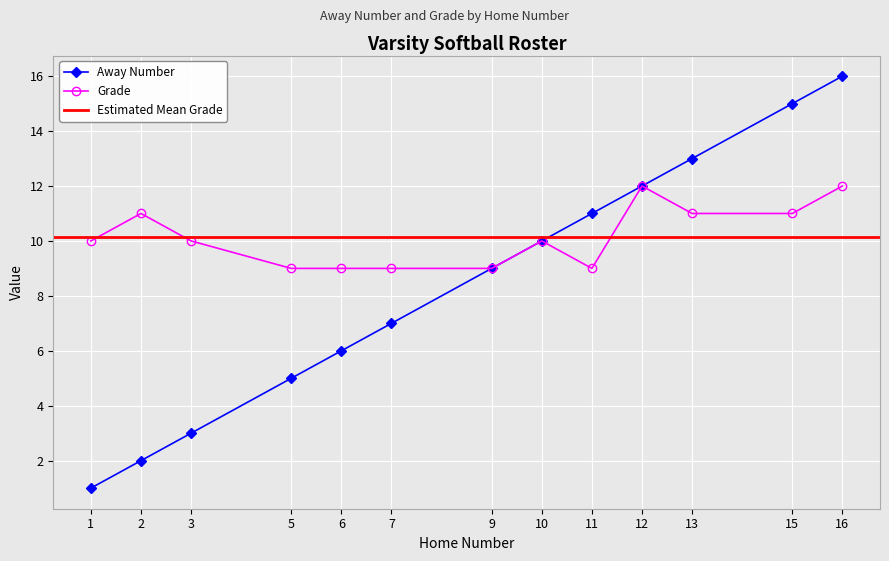

True or false: Away Number has more than 2 points higher than both neighbors.

False